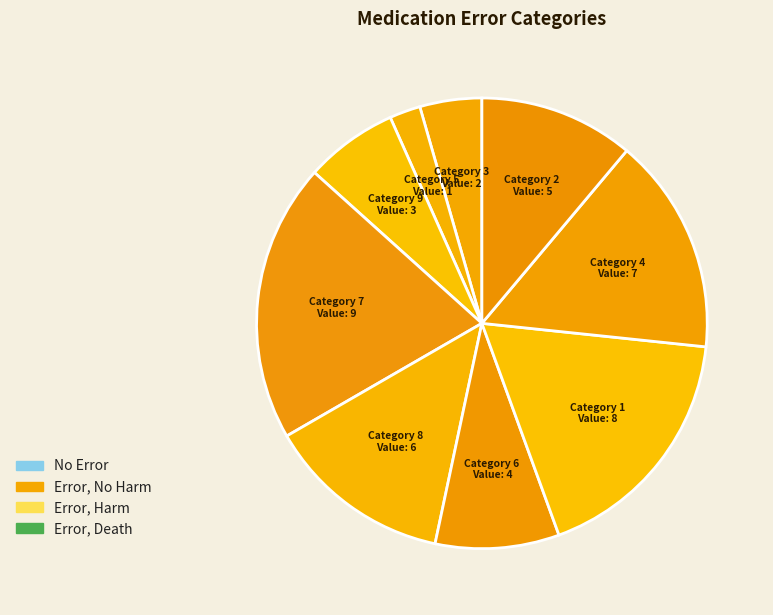

How many slices are in this pie chart?

9